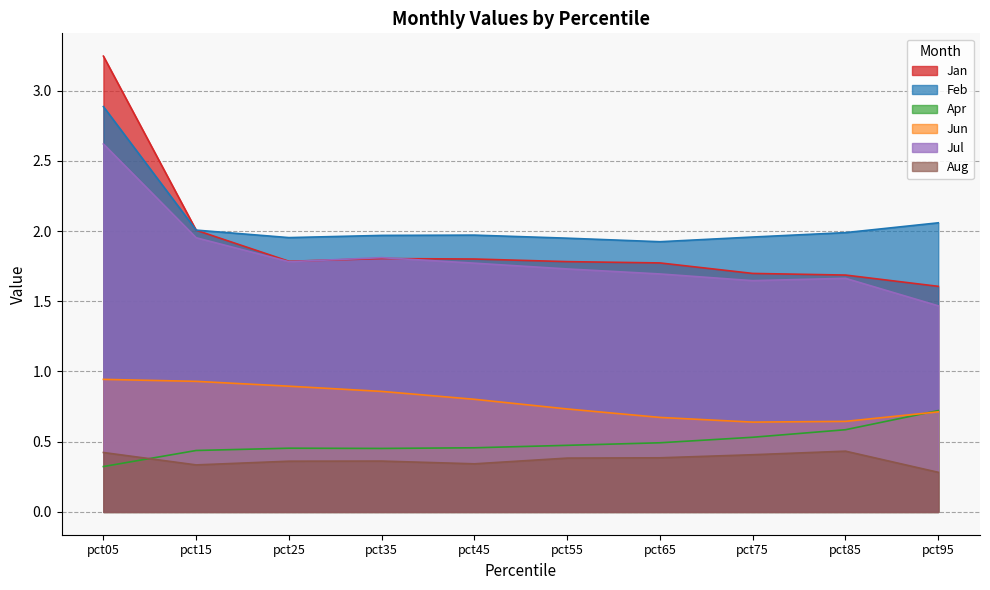

What is the approximate value of Apr at pct75?

0.5